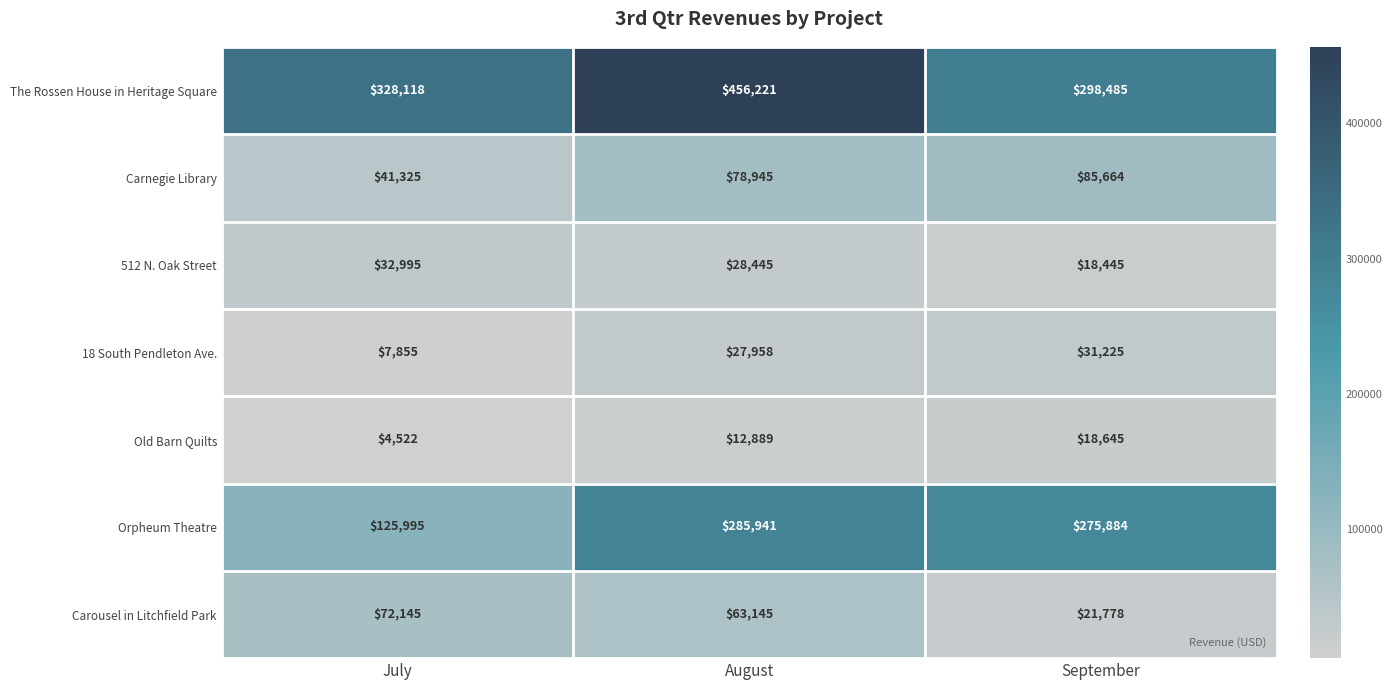

What is the difference between the highest and lowest values at September?

280040